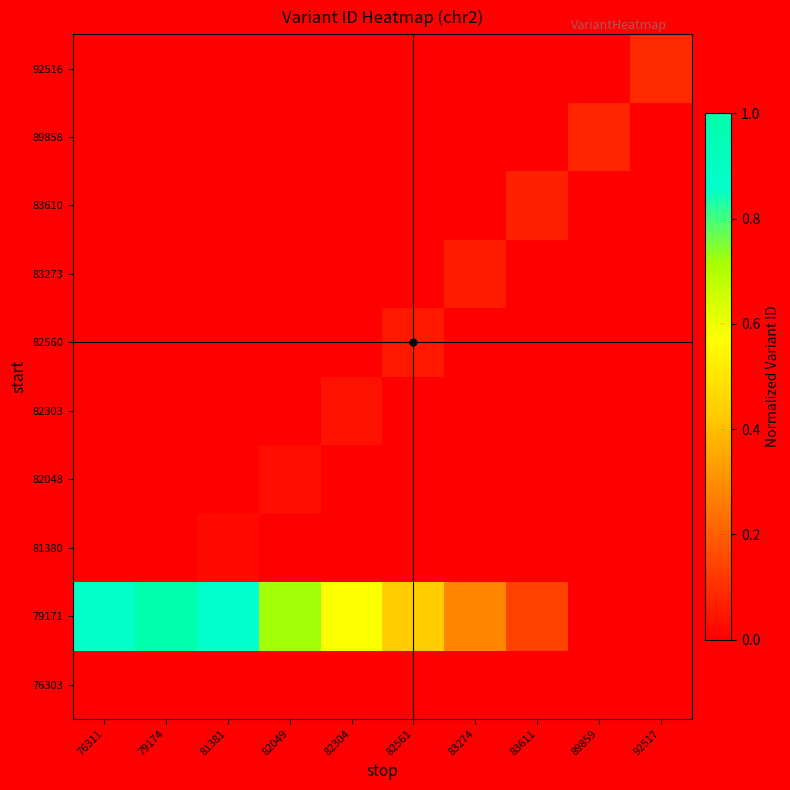

Reading left to right, list all the values displayed in this chart.

76303: 76311=0.0	79174=0.0	81381=0.0	82049=0.0	82304=0.0	82561=0.0	83274=0.0	83611=0.0	89859=0.0	92517=0.0
79171: 76311=0.9	79174=1.0	81381=0.9	82049=0.7	82304=0.6	82561=0.4	83274=0.3	83611=0.1	89859=0.0	92517=0.0
81380: 76311=0.0	79174=0.0	81381=0.0	82049=0.0	82304=0.0	82561=0.0	83274=0.0	83611=0.0	89859=0.0	92517=0.0
82048: 76311=0.0	79174=0.0	81381=0.0	82049=0.0	82304=0.0	82561=0.0	83274=0.0	83611=0.0	89859=0.0	92517=0.0
82303: 76311=0.0	79174=0.0	81381=0.0	82049=0.0	82304=0.0	82561=0.0	83274=0.0	83611=0.0	89859=0.0	92517=0.0
82560: 76311=0.0	79174=0.0	81381=0.0	82049=0.0	82304=0.0	82561=0.1	83274=0.0	83611=0.0	89859=0.0	92517=0.0
83273: 76311=0.0	79174=0.0	81381=0.0	82049=0.0	82304=0.0	82561=0.0	83274=0.1	83611=0.0	89859=0.0	92517=0.0
83610: 76311=0.0	79174=0.0	81381=0.0	82049=0.0	82304=0.0	82561=0.0	83274=0.0	83611=0.1	89859=0.0	92517=0.0
89858: 76311=0.0	79174=0.0	81381=0.0	82049=0.0	82304=0.0	82561=0.0	83274=0.0	83611=0.0	89859=0.1	92517=0.0
92516: 76311=0.0	79174=0.0	81381=0.0	82049=0.0	82304=0.0	82561=0.0	83274=0.0	83611=0.0	89859=0.0	92517=0.1